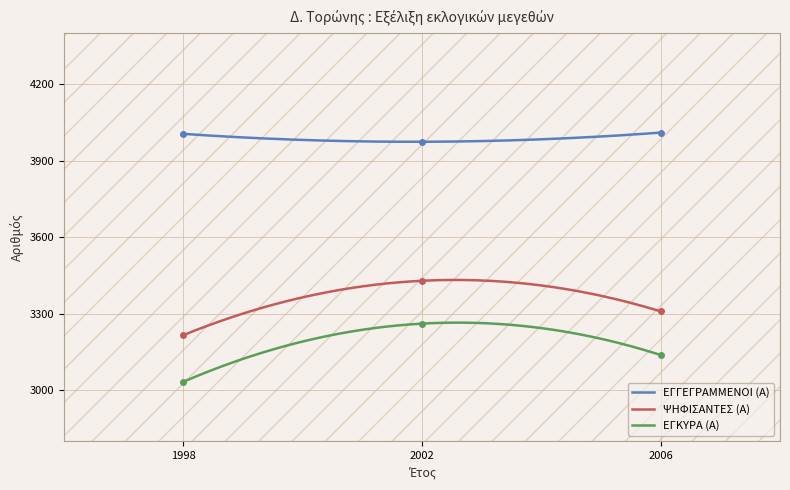

What is the difference between the maximum and minimum values in the ΕΓΓΕΓΡΑΜΜΕΝΟΙ (Α) series?

36.0